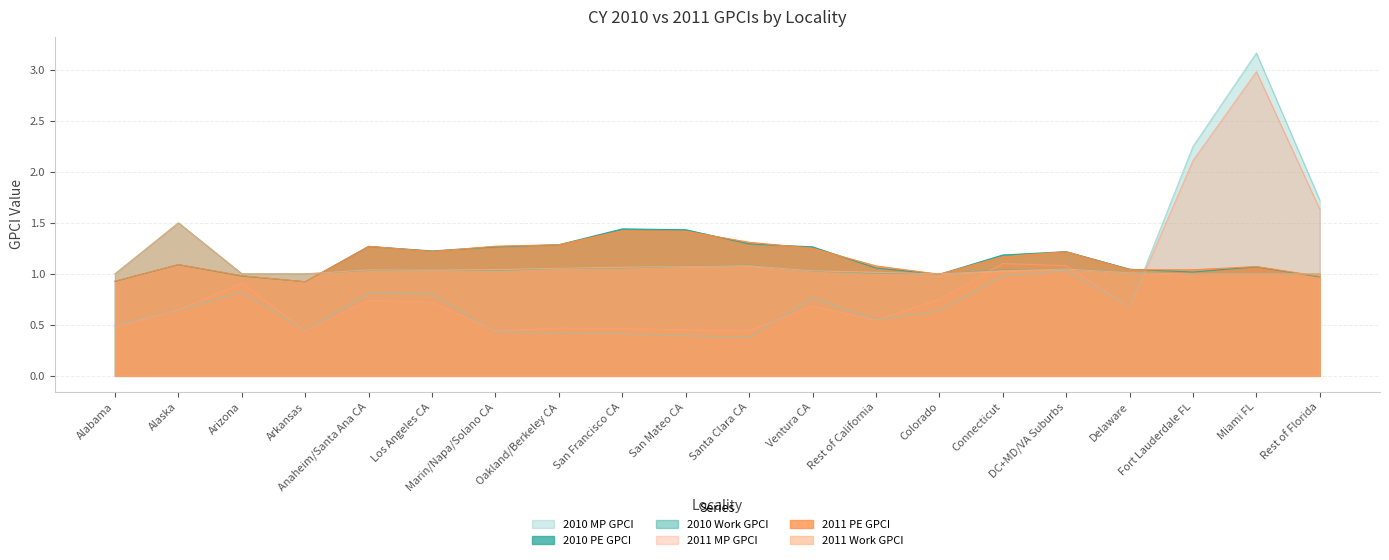

Which category has the lowest value across all series?

Santa Clara CA